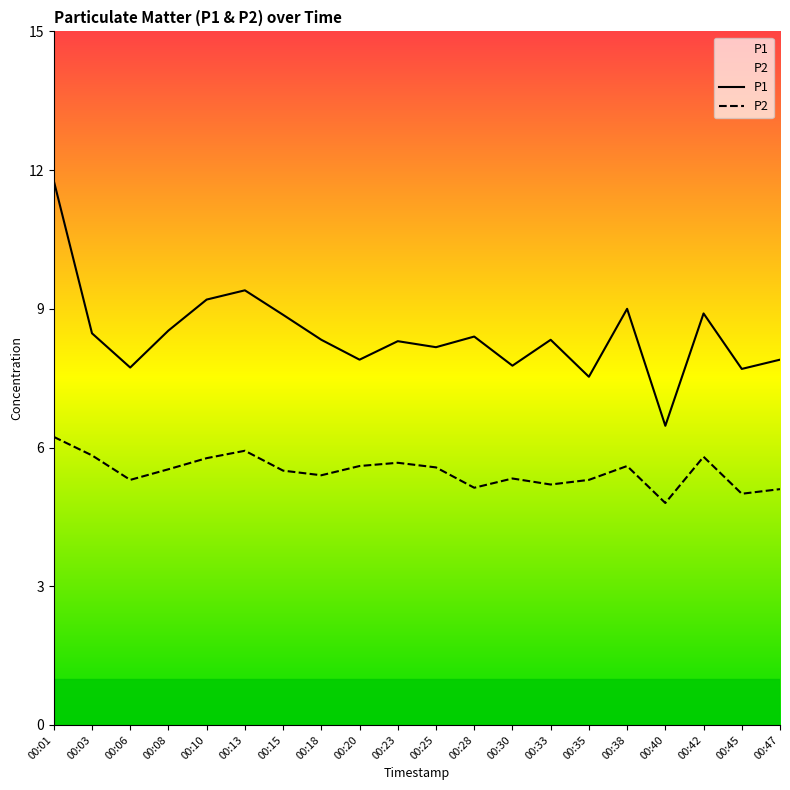

What is the value of the P2 point at the 10th from the left?

5.7